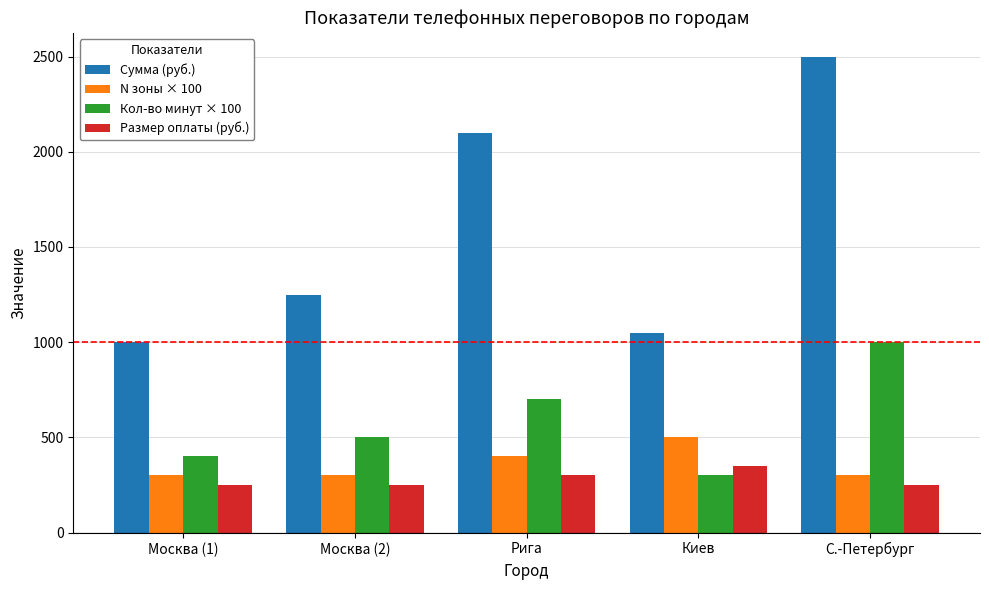

Reading left to right, list all the values displayed in this chart.

Сумма (руб.): Москва (1)=1000	Москва (2)=1250	Рига=2100	Киев=1050	С.-Петербург=2500
N зоны × 100: Москва (1)=300	Москва (2)=300	Рига=400	Киев=500	С.-Петербург=300
Кол-во минут × 100: Москва (1)=400	Москва (2)=500	Рига=700	Киев=300	С.-Петербург=1000
Размер оплаты (руб.): Москва (1)=250	Москва (2)=250	Рига=300	Киев=350	С.-Петербург=250